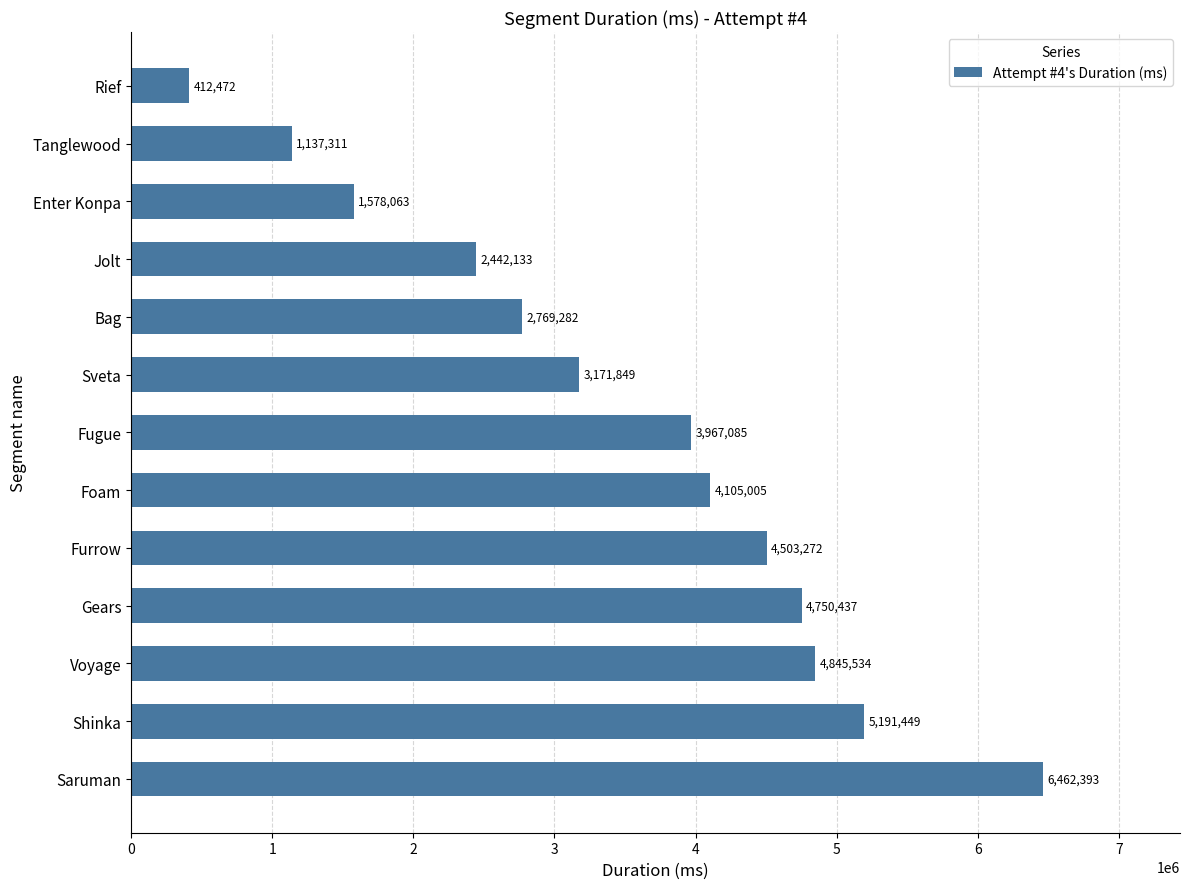

Reading top to bottom, transcribe all the data shown in this chart.

Rief=412472	Tanglewood=1137311	Enter Konpa=1578063	Jolt=2442133	Bag=2769282	Sveta=3171849	Fugue=3967085	Foam=4105005	Furrow=4503272	Gears=4750437	Voyage=4845534	Shinka=5191449	Saruman=6462393